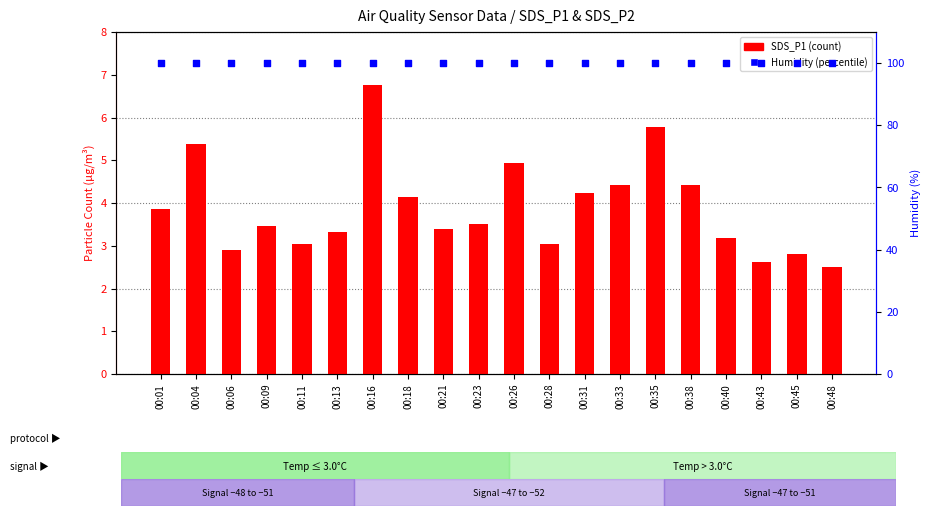

Which series contains the lowest Y value?

SDS_P1